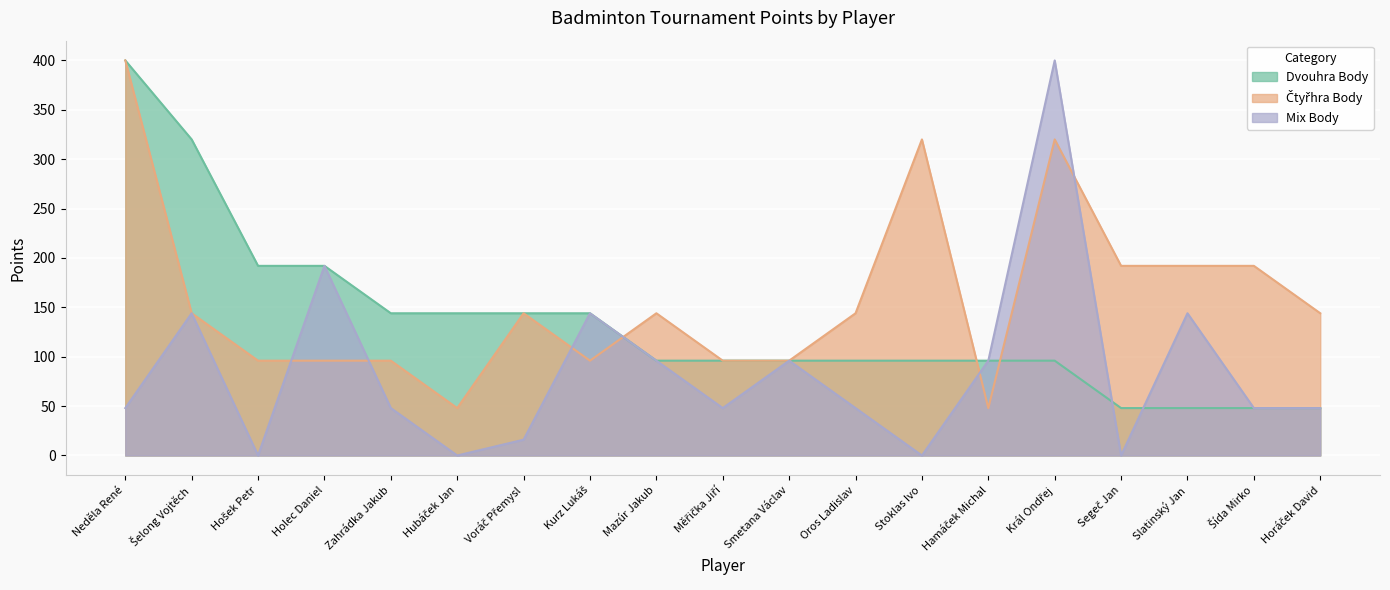

Reading left to right, list all the values displayed in this chart.

Dvouhra Body: Neděla René=400	Šelong Vojtěch=320	Hošek Petr=192	Holec Daniel=192	Zahrádka Jakub=144	Hubáček Jan=144	Voráč Přemysl=144	Kurz Lukáš=144	Mazúr Jakub=96	Měřička Jiří=96	Smetana Václav=96	Oros Ladislav=96	Stoklas Ivo=96	Hamáček Michal=96	Král Ondřej=96	Segeč Jan=48	Slatinský Jan=48	Šída Mirko=48	Horáček David=48
Čtyřhra Body: Neděla René=400	Šelong Vojtěch=144	Hošek Petr=96	Holec Daniel=96	Zahrádka Jakub=96	Hubáček Jan=48	Voráč Přemysl=144	Kurz Lukáš=96	Mazúr Jakub=144	Měřička Jiří=96	Smetana Václav=96	Oros Ladislav=144	Stoklas Ivo=320	Hamáček Michal=48	Král Ondřej=320	Segeč Jan=192	Slatinský Jan=192	Šída Mirko=192	Horáček David=144
Mix Body: Neděla René=48	Šelong Vojtěch=144	Hošek Petr=0	Holec Daniel=192	Zahrádka Jakub=48	Hubáček Jan=0	Voráč Přemysl=16	Kurz Lukáš=144	Mazúr Jakub=96	Měřička Jiří=48	Smetana Václav=96	Oros Ladislav=48	Stoklas Ivo=0	Hamáček Michal=96	Král Ondřej=400	Segeč Jan=0	Slatinský Jan=144	Šída Mirko=48	Horáček David=48